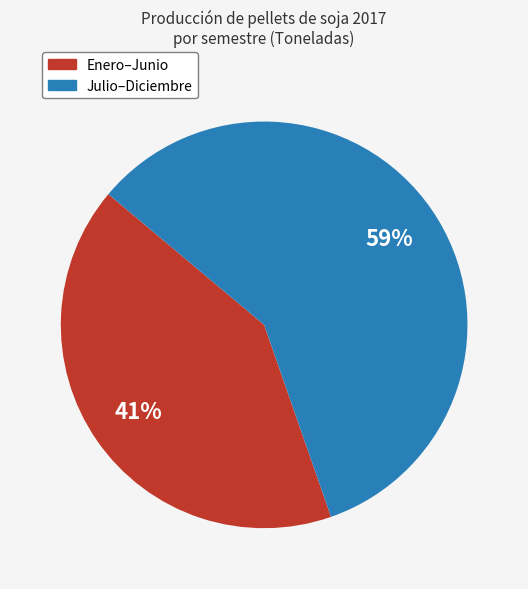

To the nearest percent, what is the average slice percentage?

50%